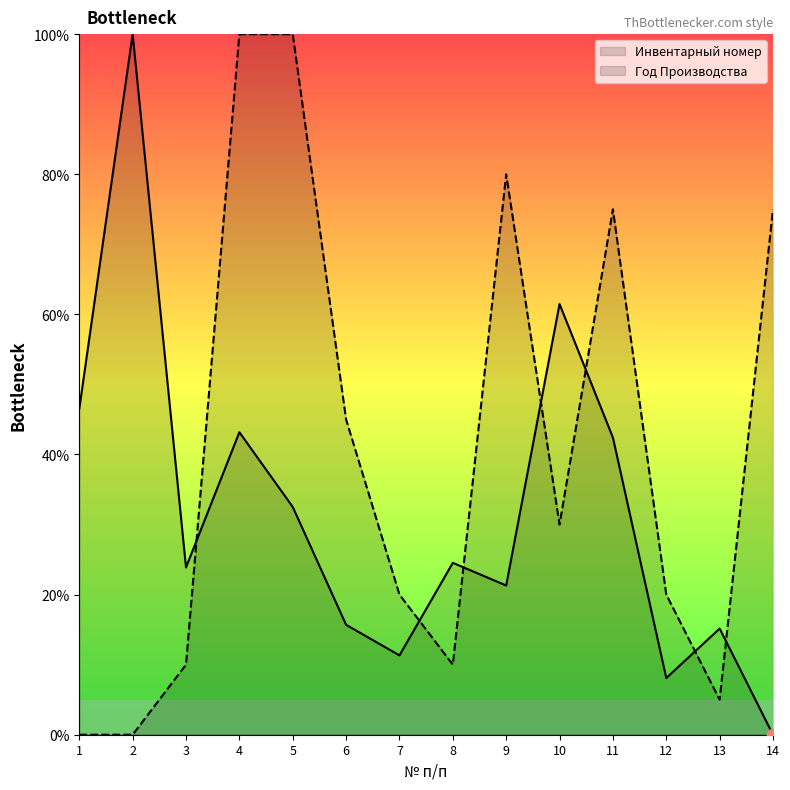

What is the total value across all series at 10?

91.5